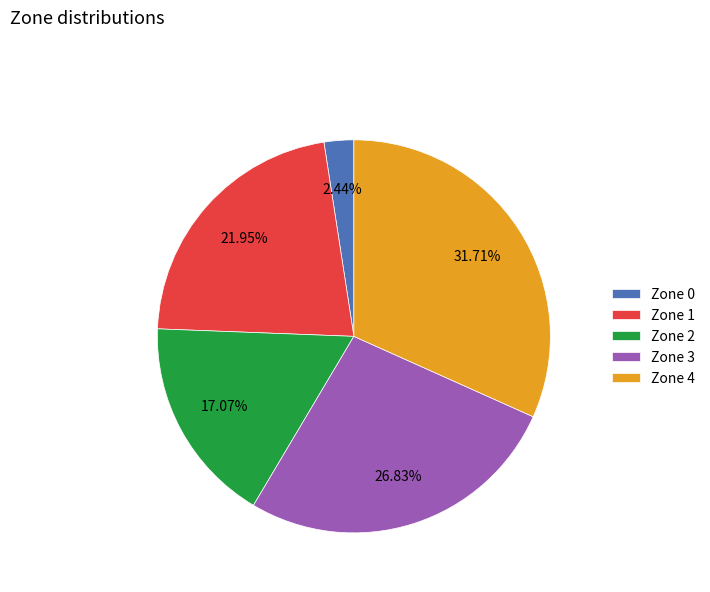

How many slices are in this pie chart?

5